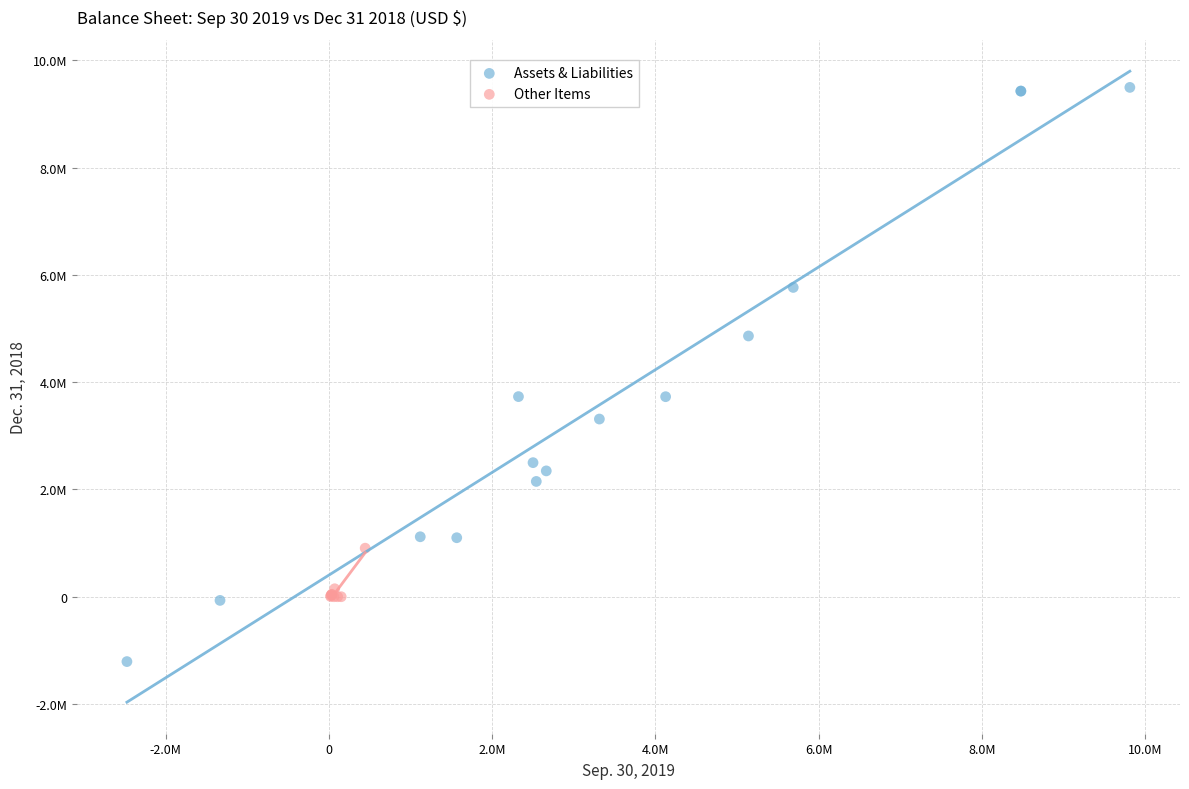

Which series contains the lowest Y value?

Assets & Liabilities